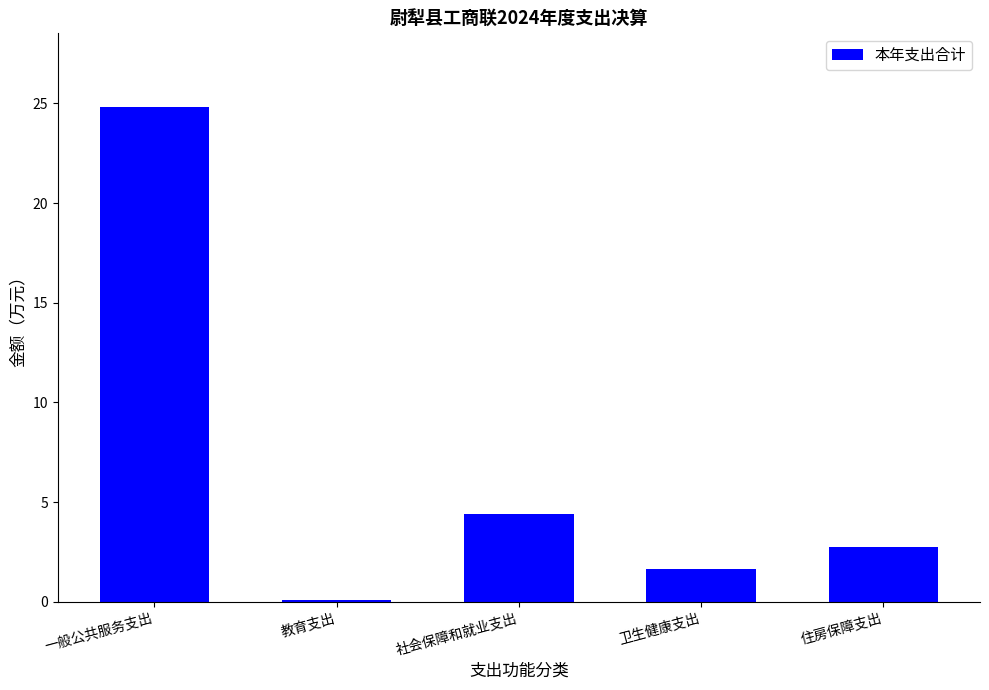

Are the bars horizontal?

No